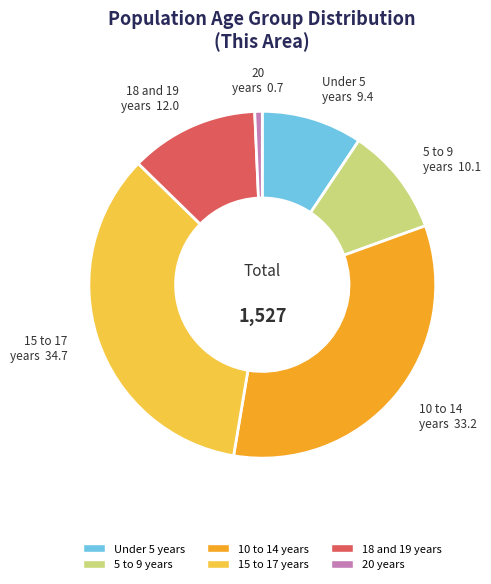

True or false: 15 to 17 years accounts for 47% of the total.

False